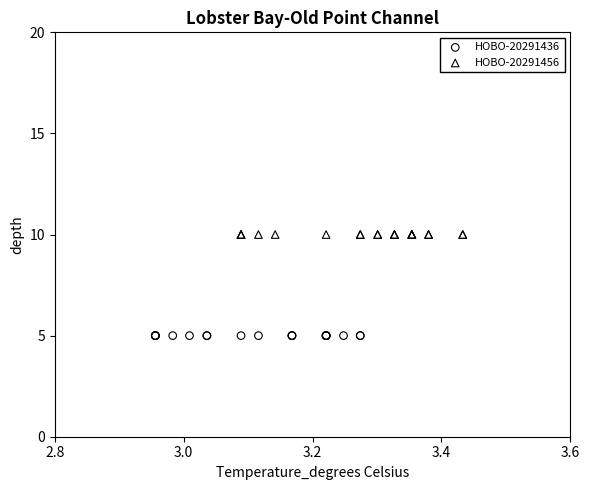

Which series reaches the maximum Y coordinate?

HOBO-20291456